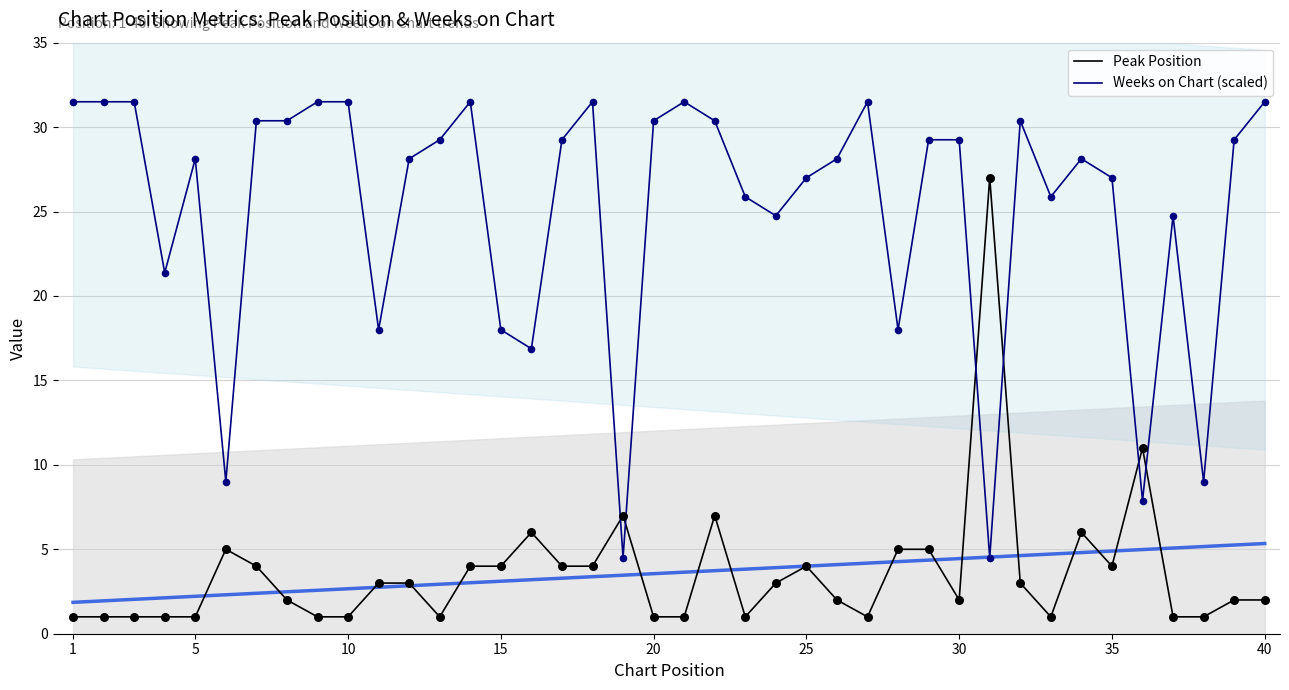

What are all the series names shown in the legend?

Peak Position, Weeks on Chart (scaled)